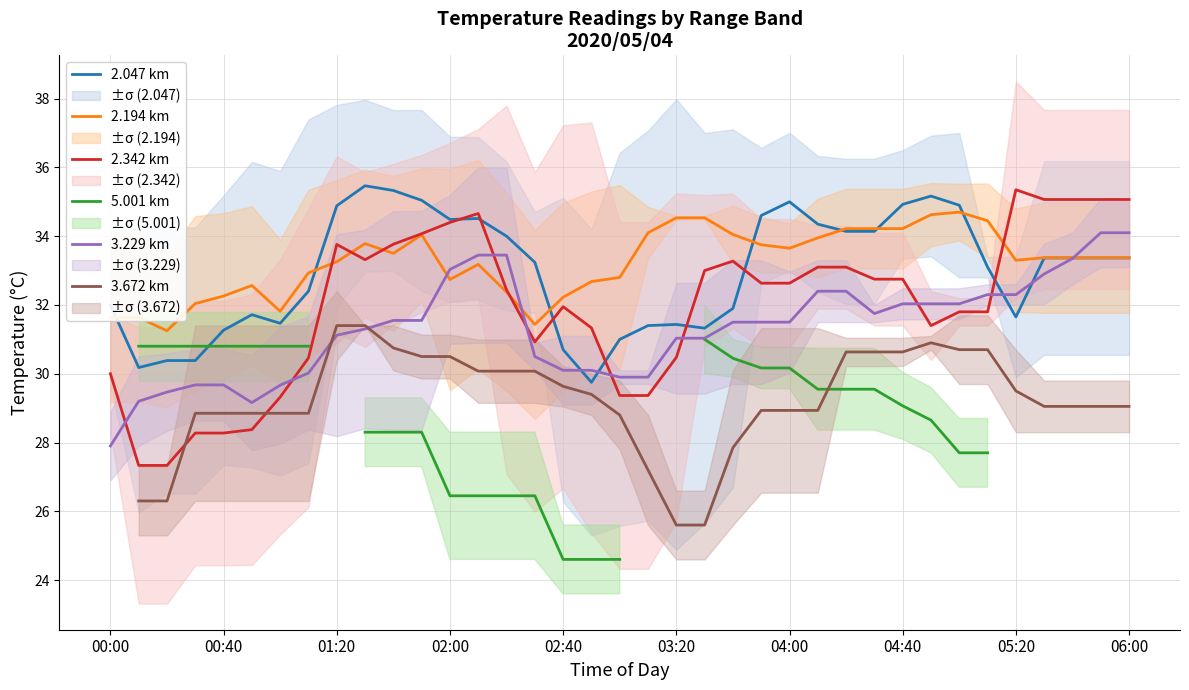

Is it true that 3.229 km equals 17.8 at 02:00?

False